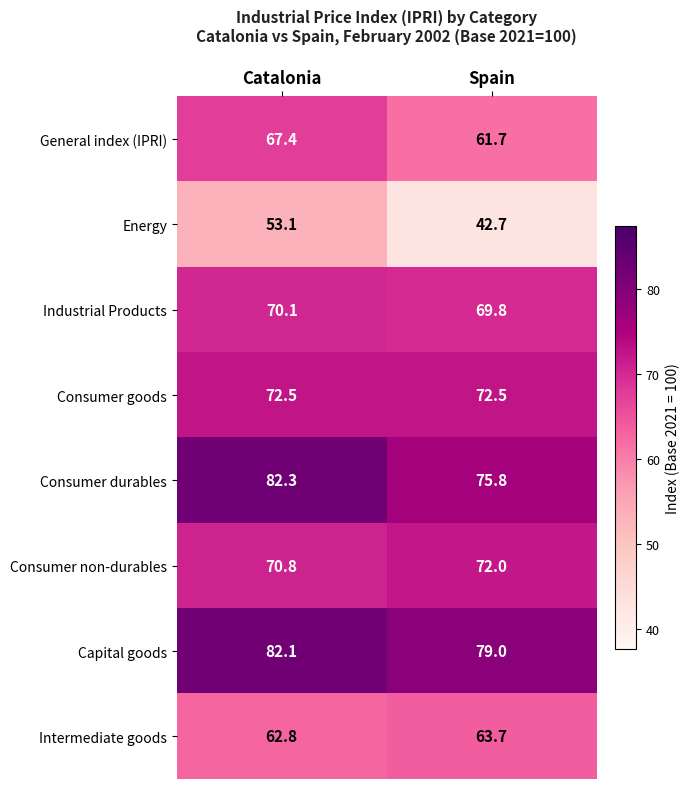

Count the number of data series in this chart.

8